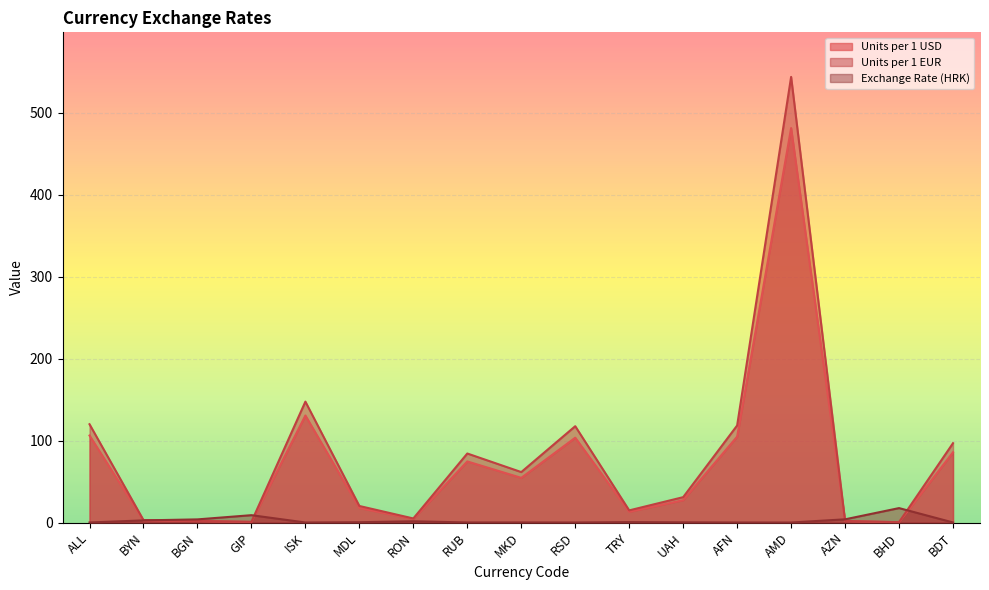

The Units per 1 EUR series shows 0.8 at GIP. True or false?

True